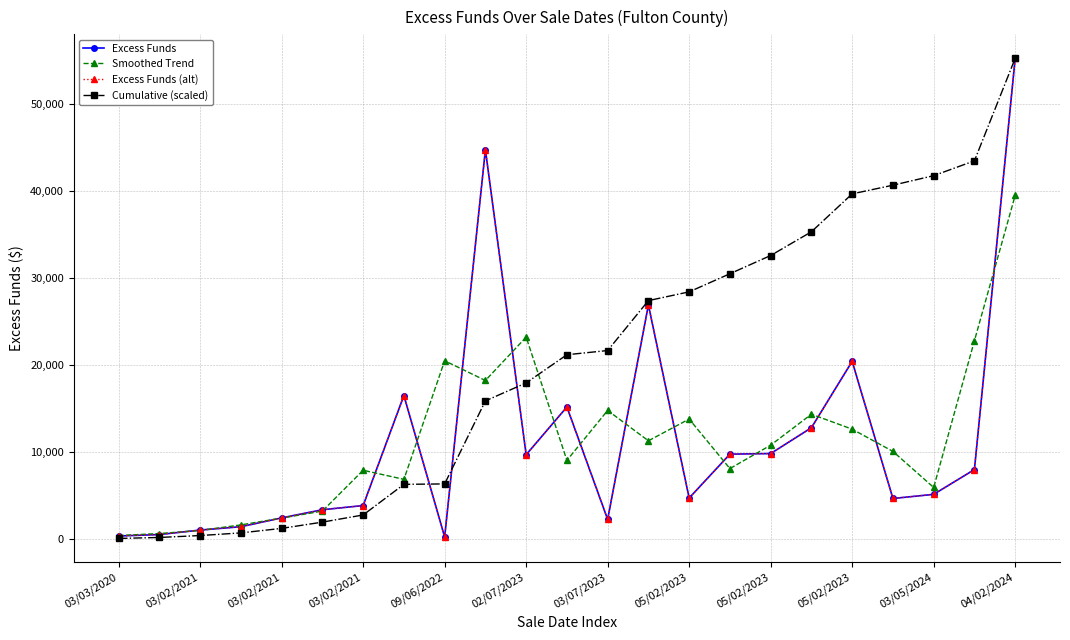

Is this an area chart (filled region under the line)?

No